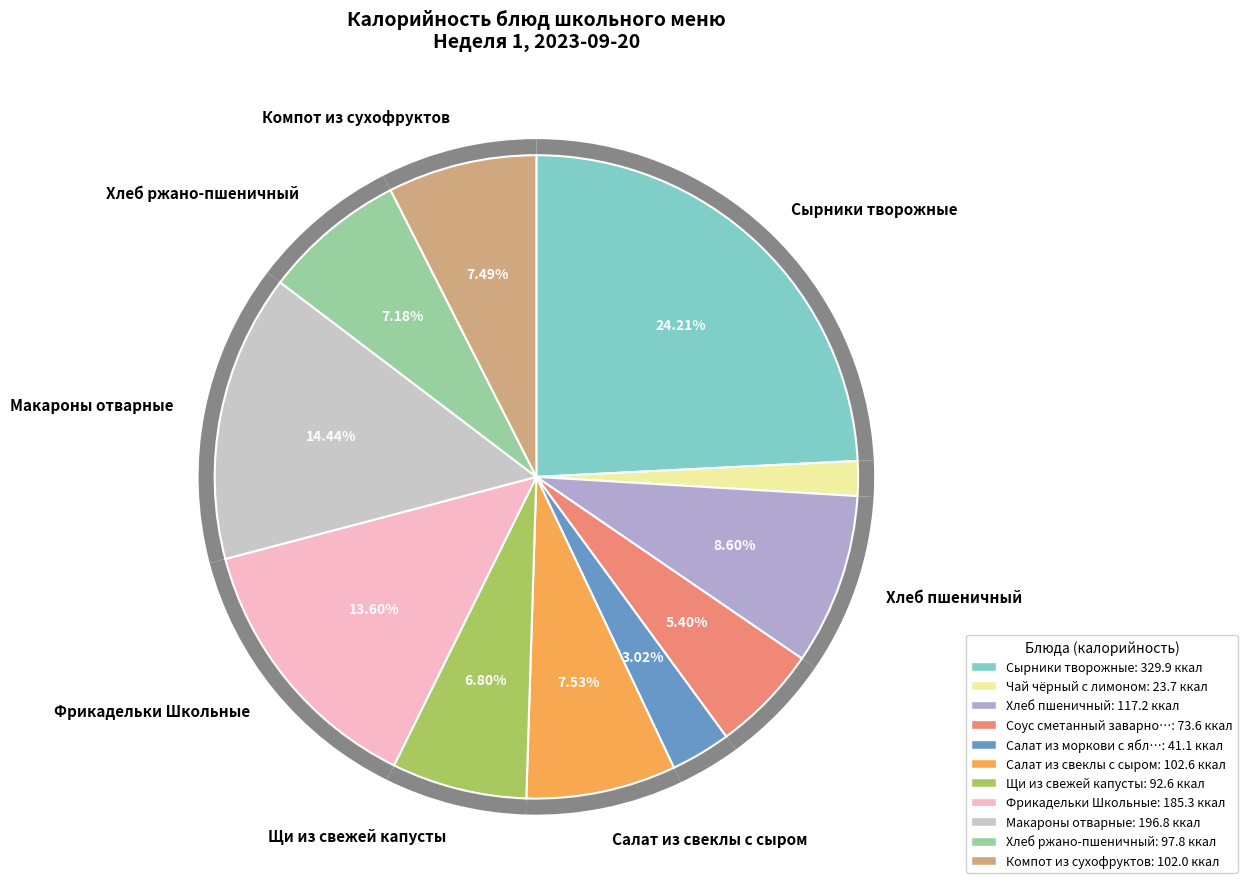

Which has a higher value, Макароны отварные or Сырники творожные?

Сырники творожные